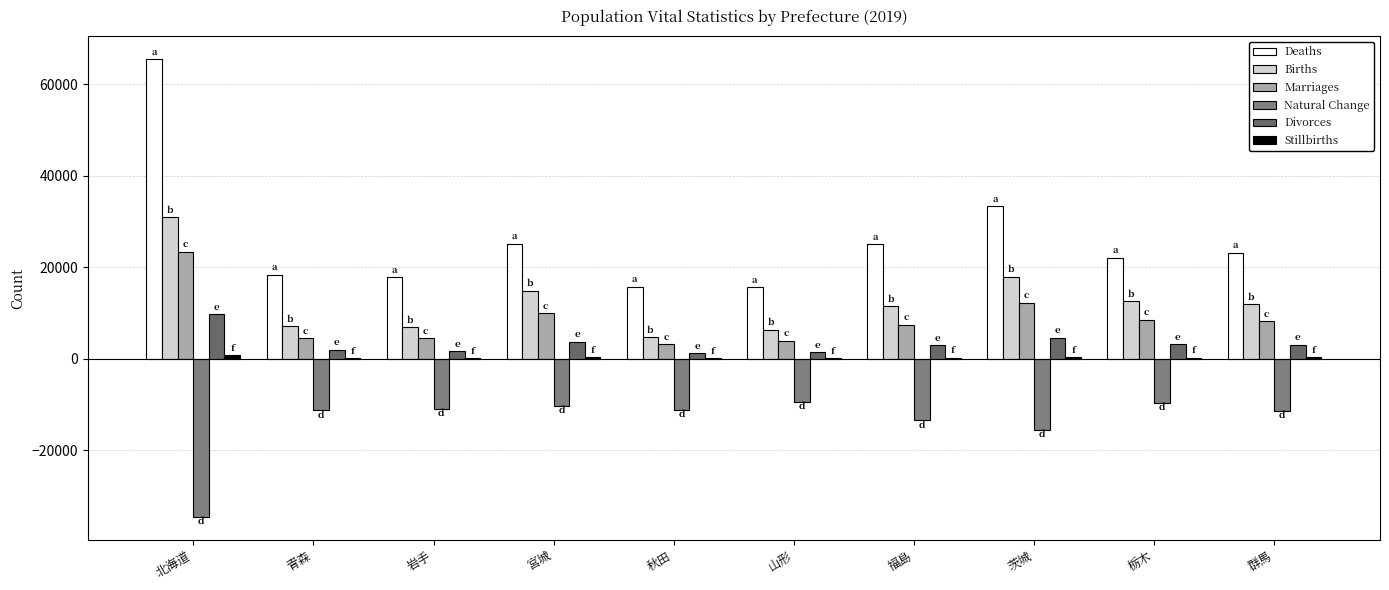

At which category is the sum across all series the highest?

北海道